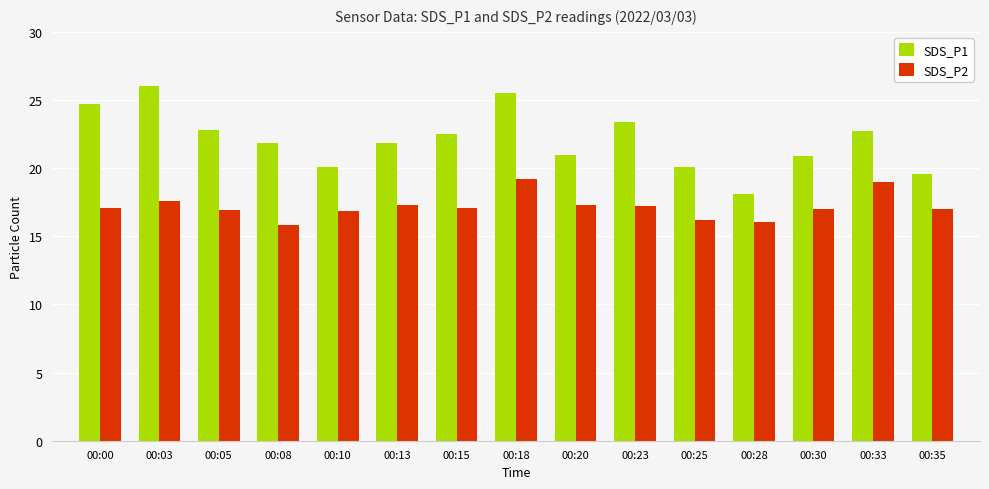

What is the maximum value for SDS_P2?

19.2